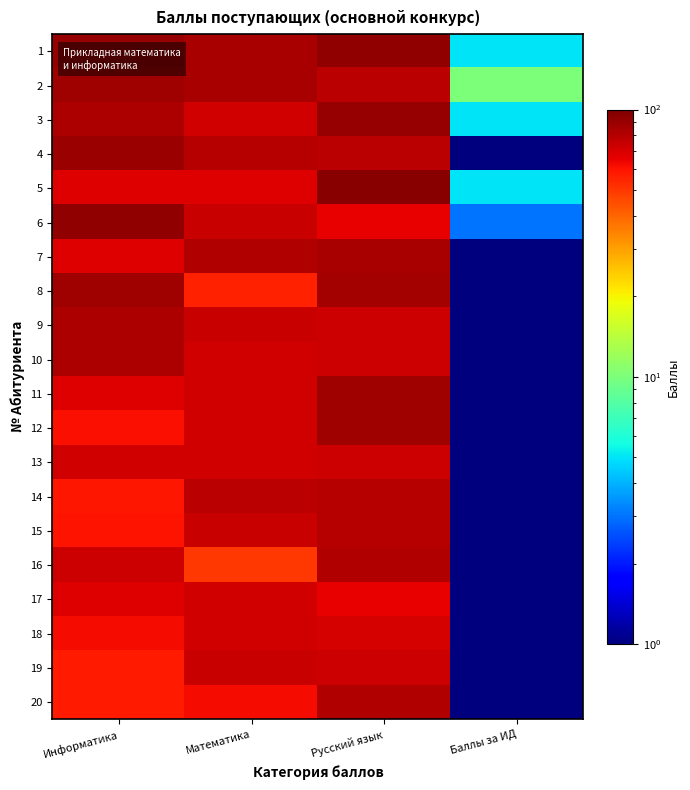

Rank the series by their maximum value, from highest to lowest.

5, 6, 1, 3, 4, 8, 11, 12, 2, 7, 9, 10, 16, 20, 14, 15, 19, 13, 17, 18